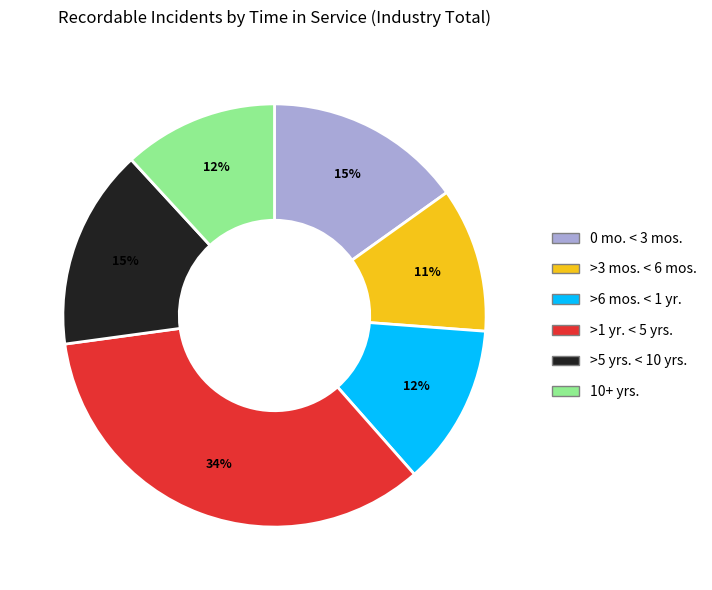

Combined, do 0 mo. < 3 mos. and >3 mos. < 6 mos. account for over 50%?

No